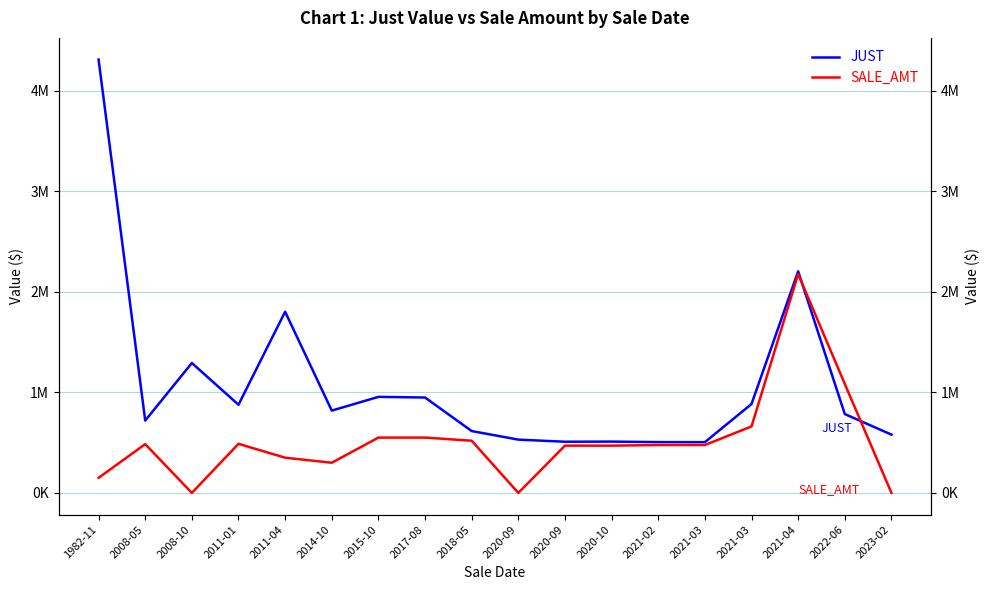

Is the value of SALE_AMT at 2022-06 greater than the value of JUST at 2018-05?

Yes